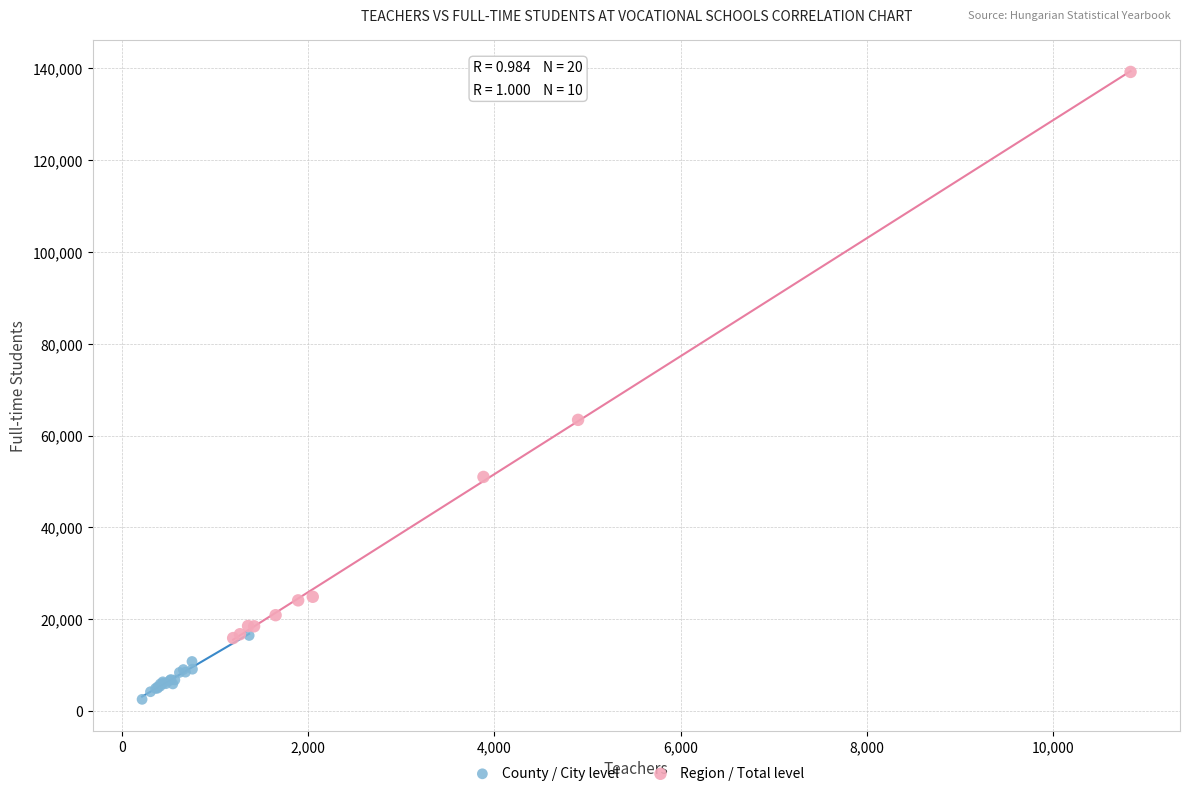

Which series has the widest spread of Y values?

Region / Total level